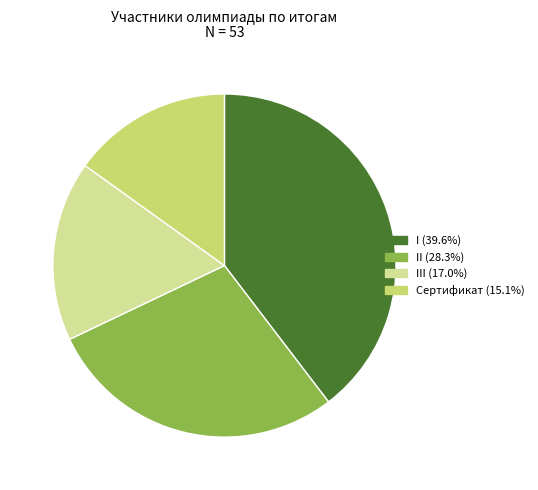

Is there a majority slice in this chart?

No